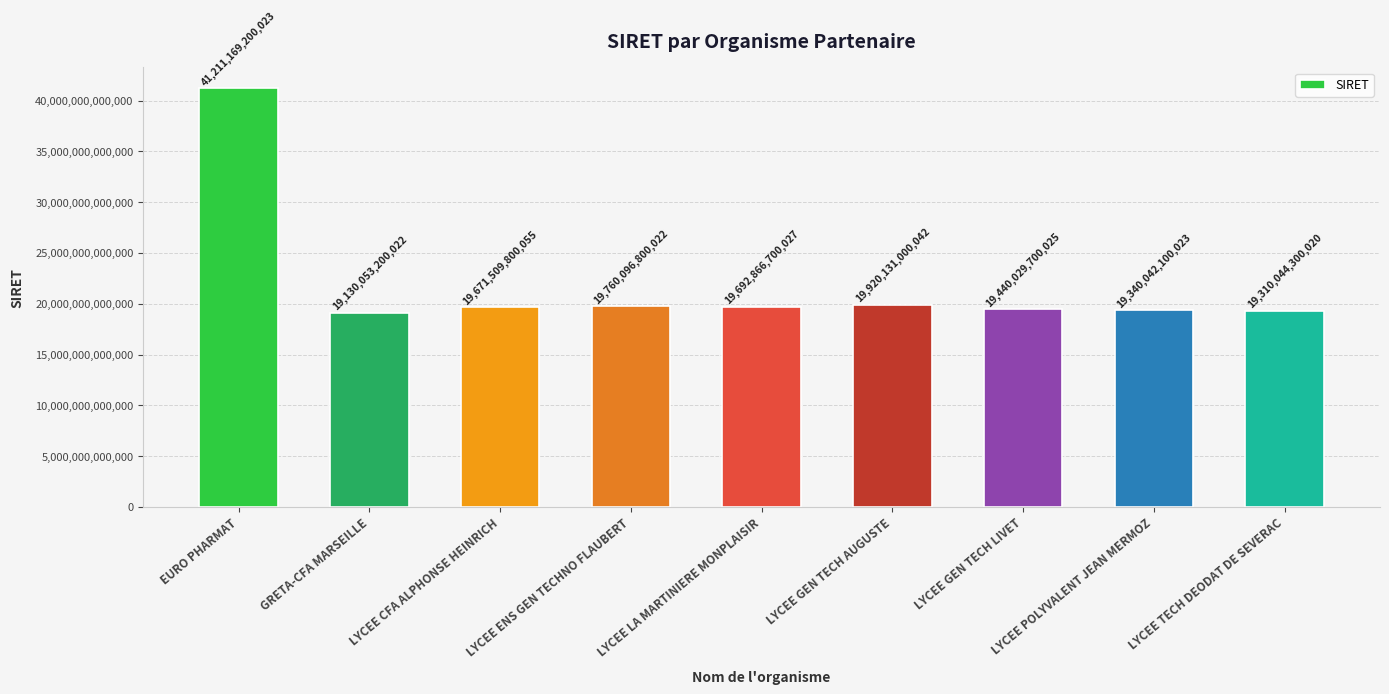

What is the label of the 1st bar from the left?

EURO PHARMAT